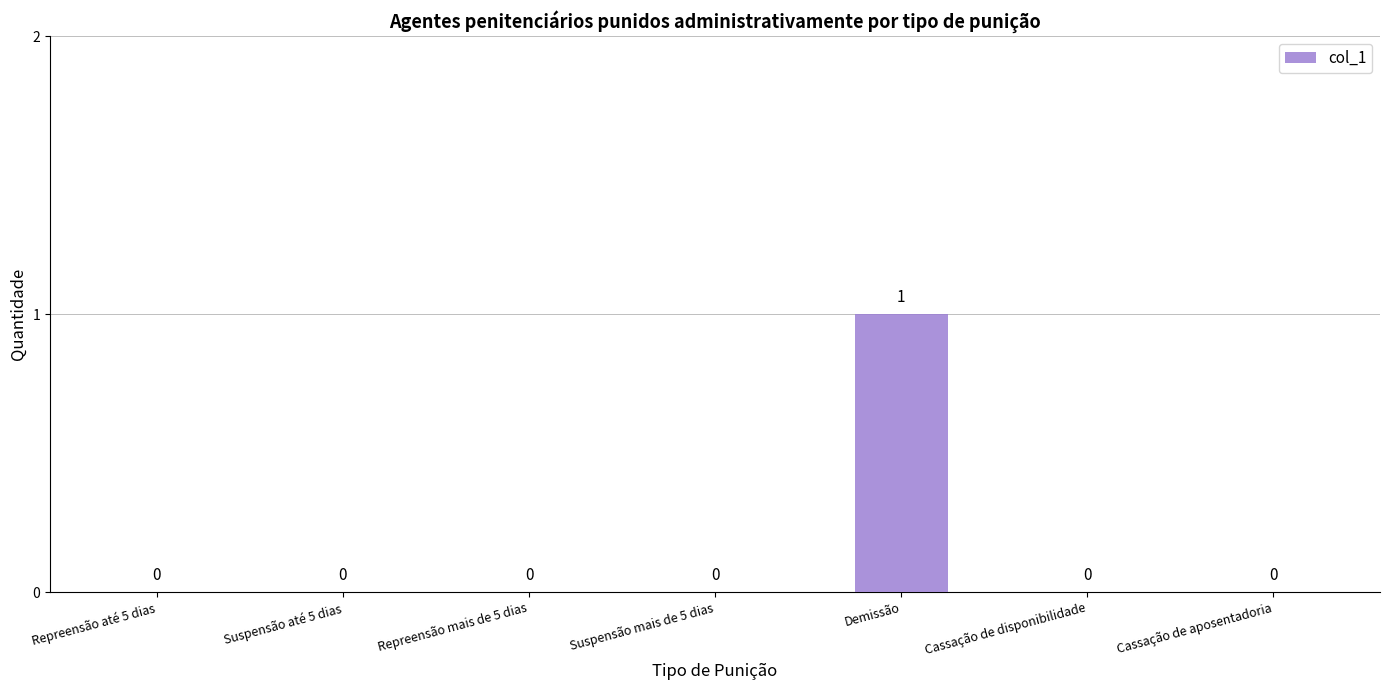

Is it true that the value at Demissão is 1?

True